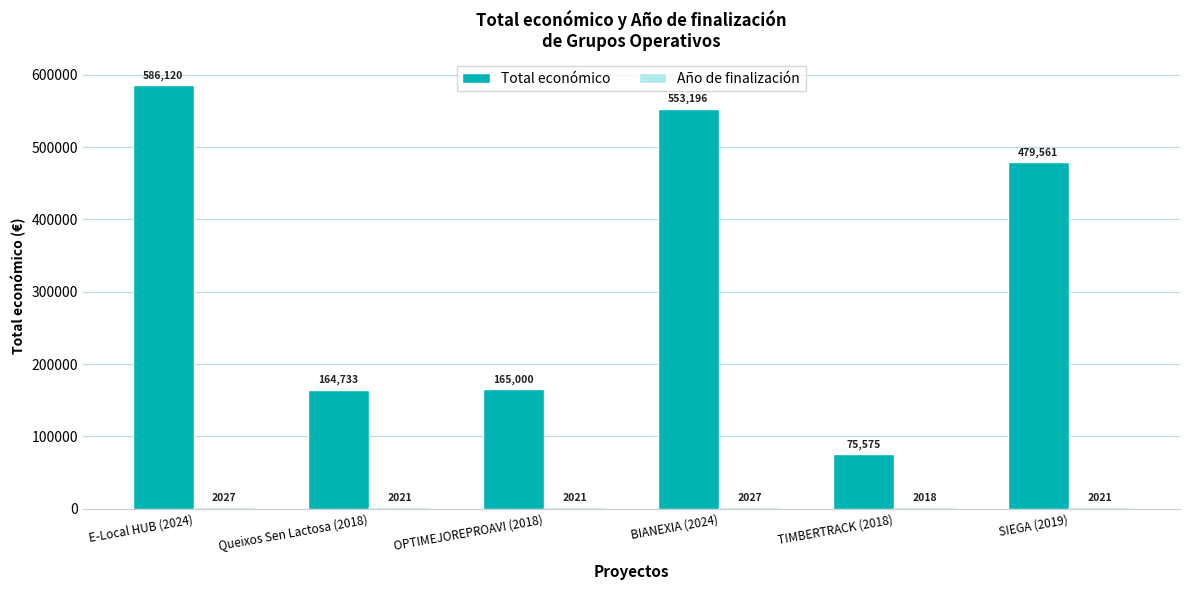

List the labels in order of Total económico value, largest first.

E-Local HUB (2024), BIANEXIA (2024), SIEGA (2019), OPTIMEJOREPROAVI (2018), Queixos Sen Lactosa (2018), TIMBERTRACK (2018)